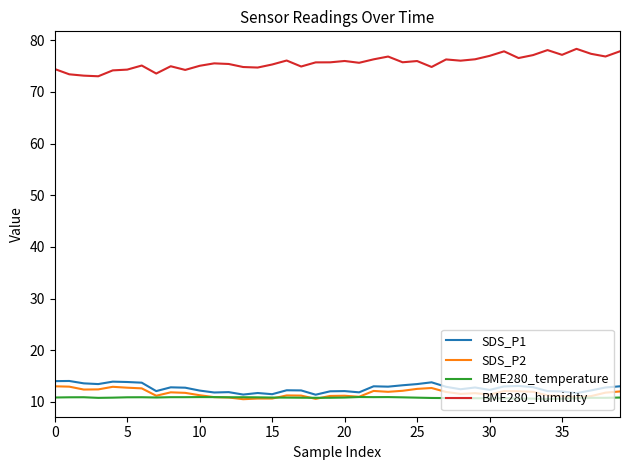

What is the average value of the BME280_humidity series?

75.7